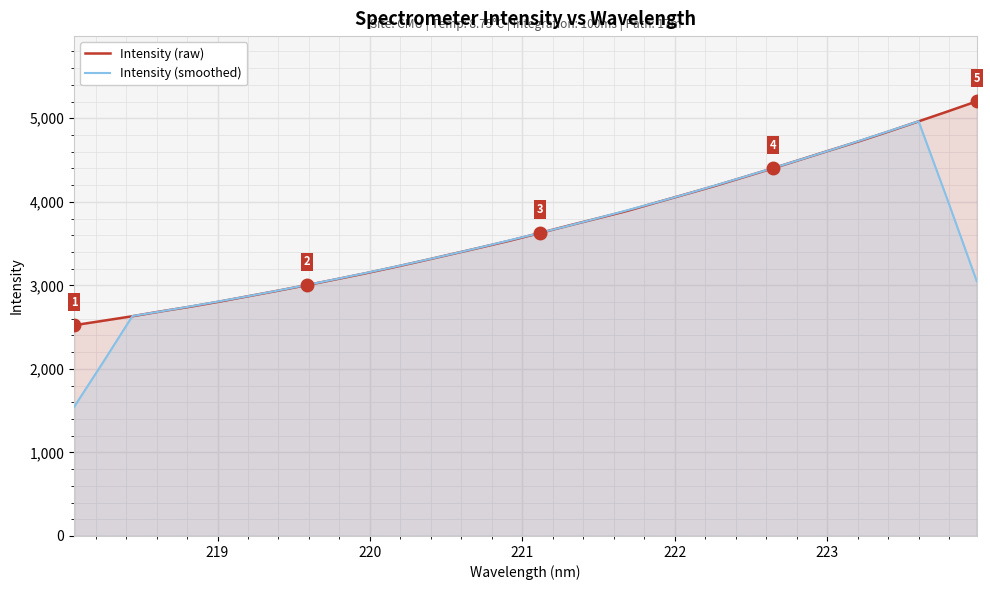

Which series has the largest range (max minus min)?

Intensity (smoothed)